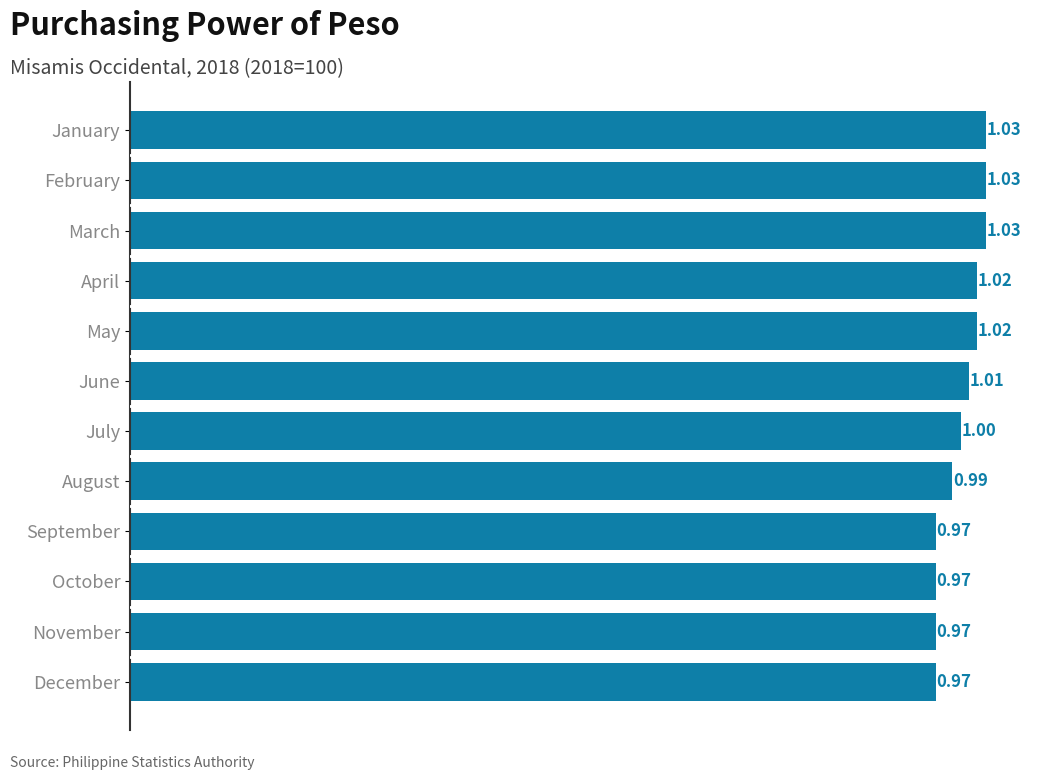

At which label is the value closest to 1?

July